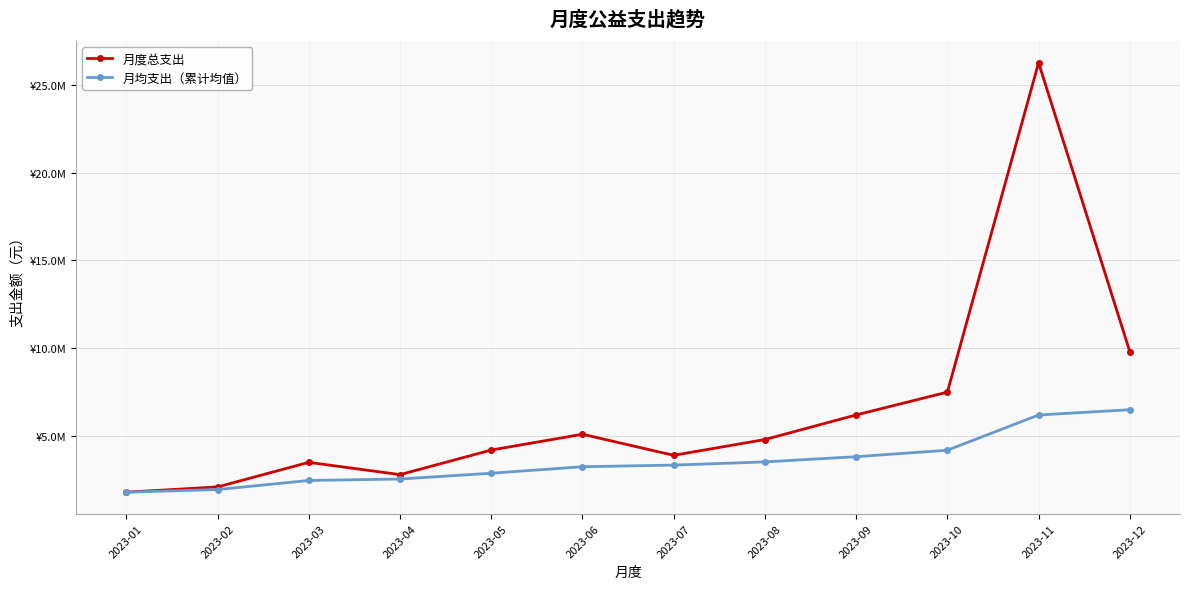

Rank the series at 2023-12 from highest to lowest value.

月度总支出, 月均支出（累计均值）